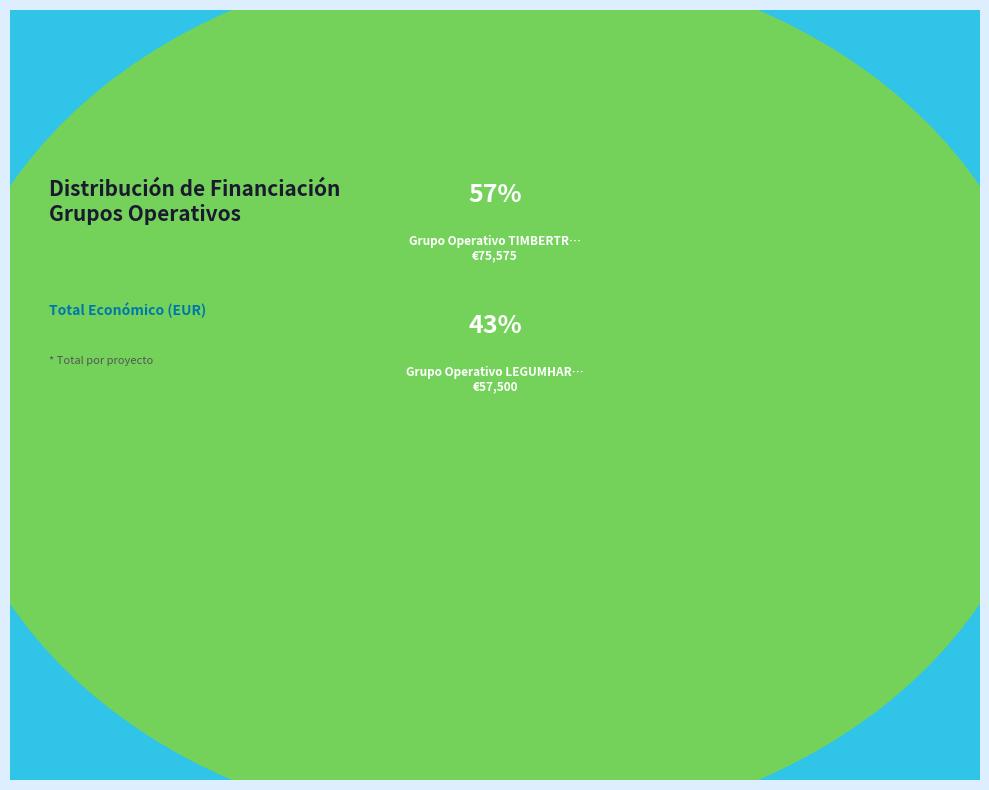

What is the change in value from Grupo Operativo LEGUMHARI to Grupo Operativo TIMBERTRACK?

+18075